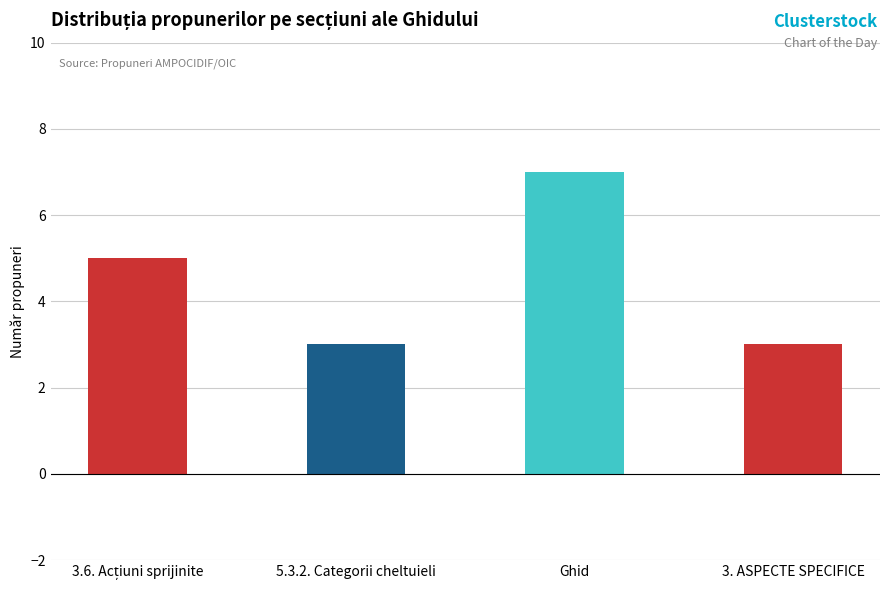

Between Ghid and 5.3.2. Categorii cheltuieli, which is larger?

Ghid